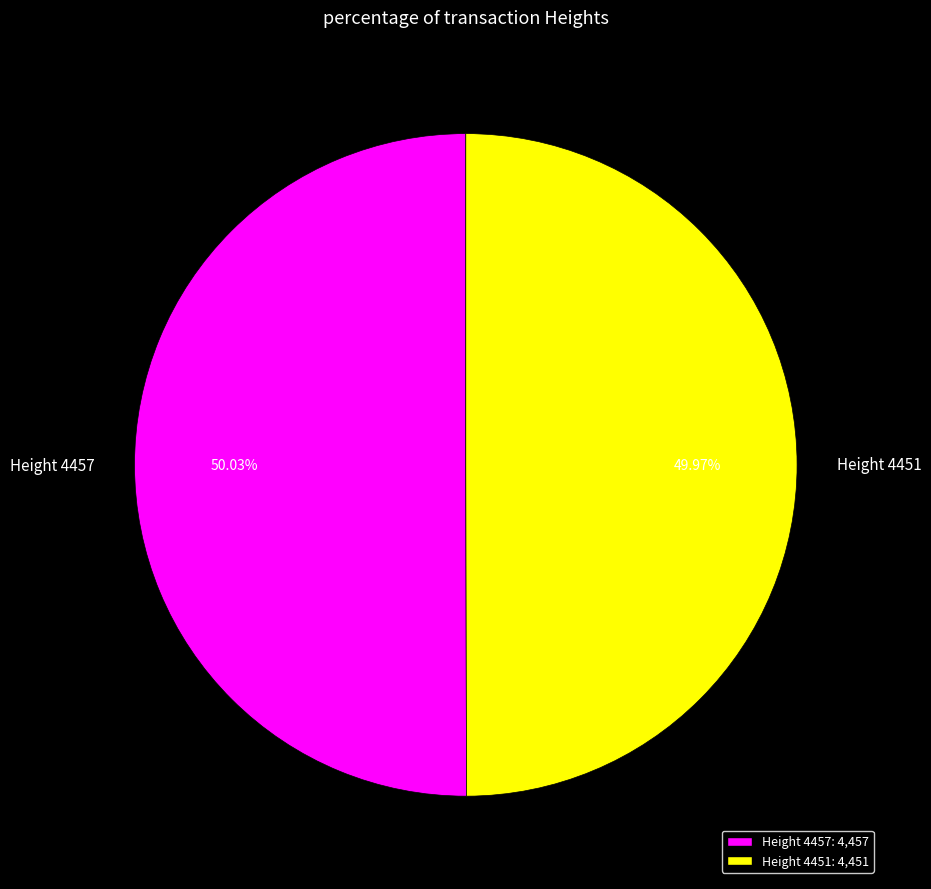

To the nearest percent, what portion does Height 4451 represent?

50%